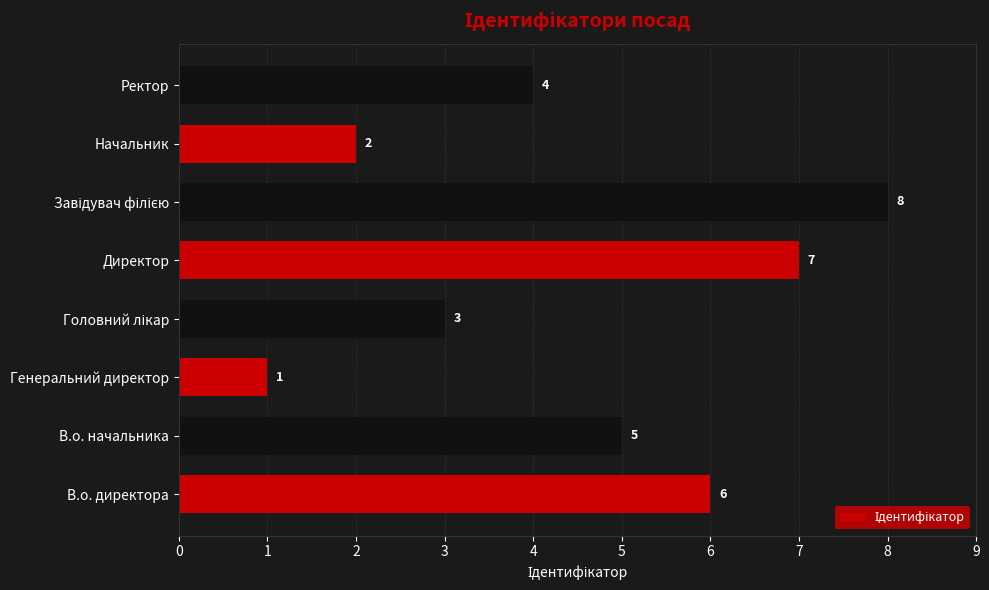

Where is the data nearest to the value 4?

Ректор